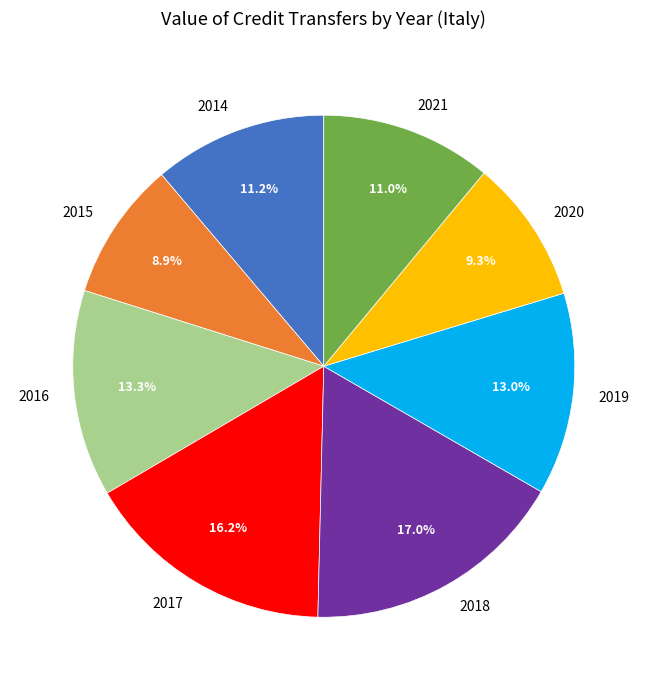

The 2017 slice represents 16% of the pie. True or false?

True